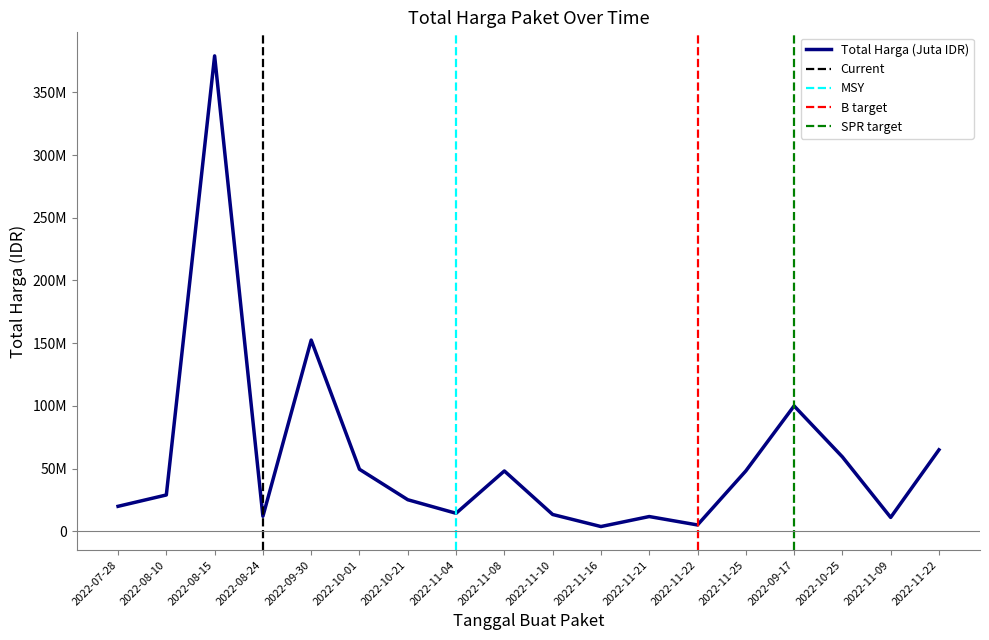

Which has a higher value, 2022-09-17 or 2022-11-09?

2022-09-17